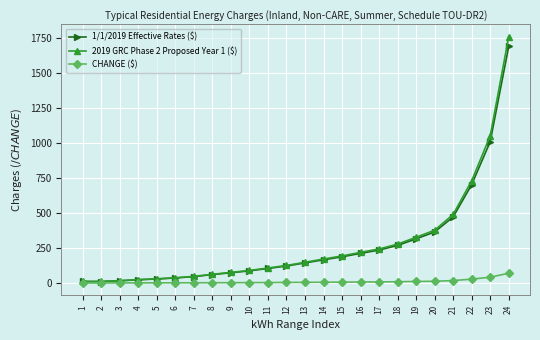

What is the difference between the highest and lowest values at 19?

315.2